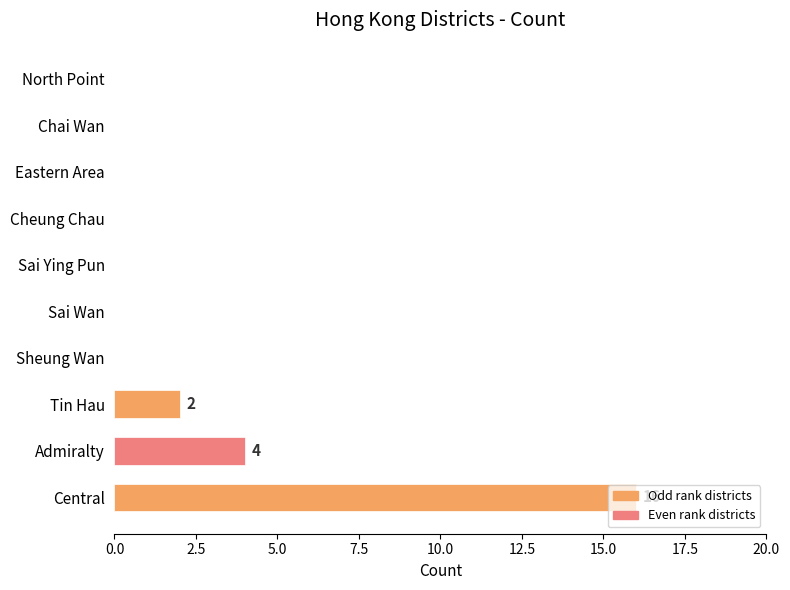

What is the change in value from Admiralty to Chai Wan?

-4